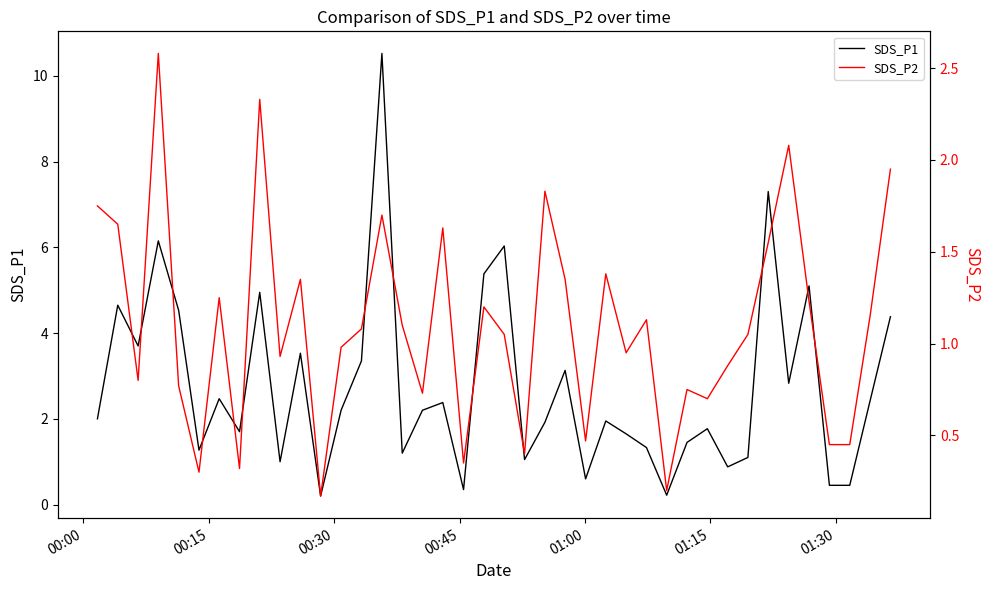

Does the chart display data point markers on the line(s)?

No